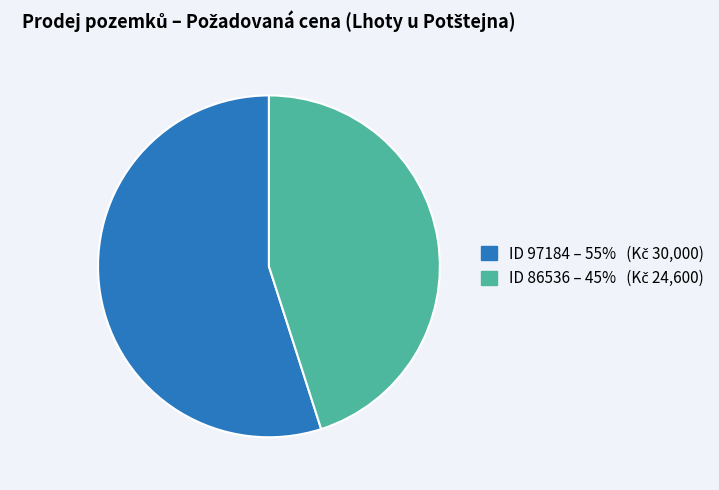

How many slices are in this pie chart?

2